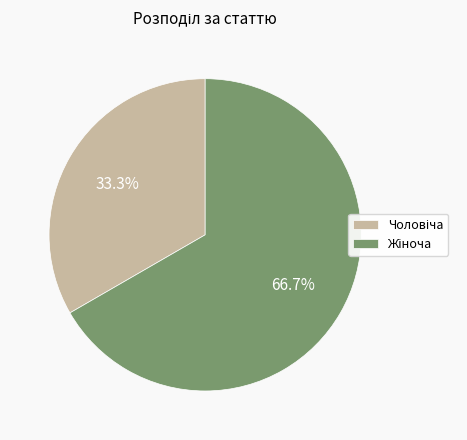

Is there any slice that represents more than half of the pie?

Yes